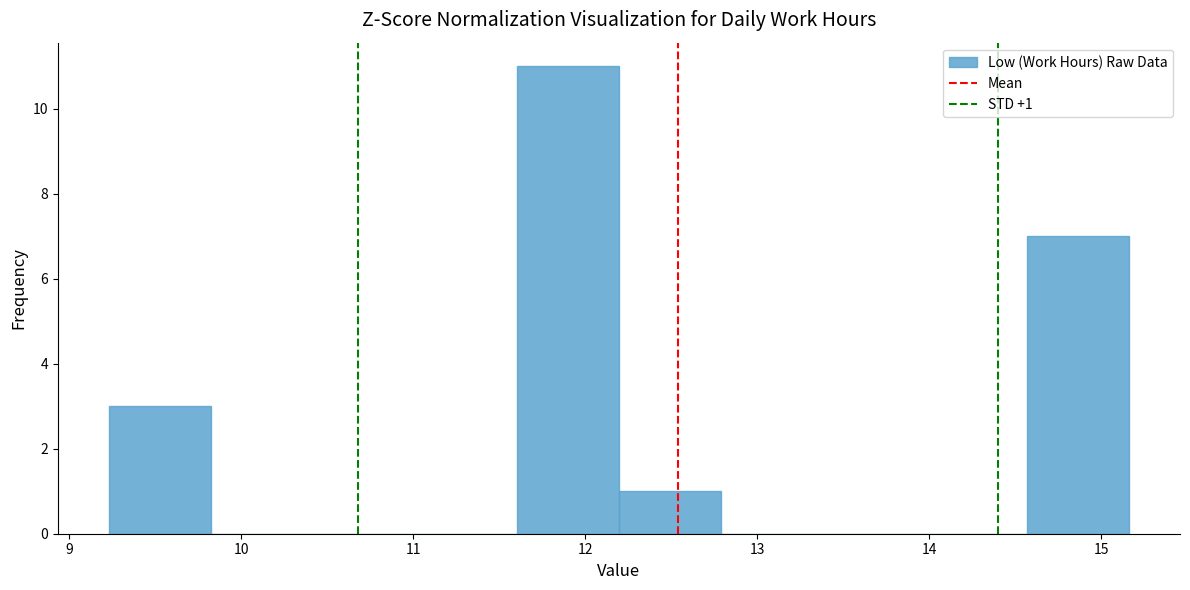

Which range on the x-axis has the tallest bar?

11.6 to 12.2